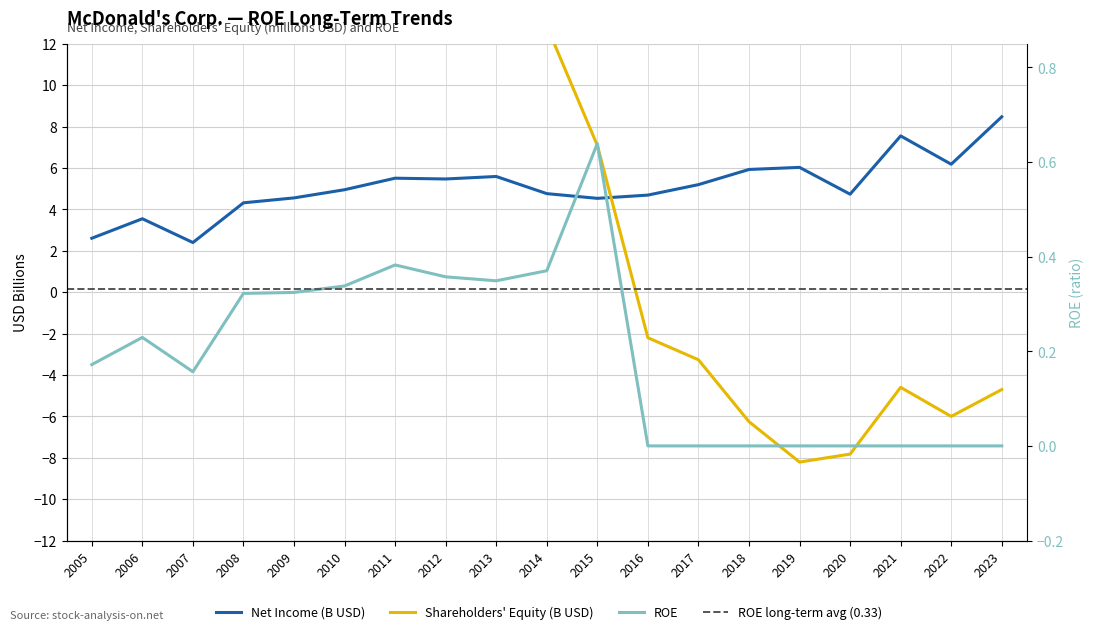

True or false: ROE has a value of 0.2 at 2013.

False